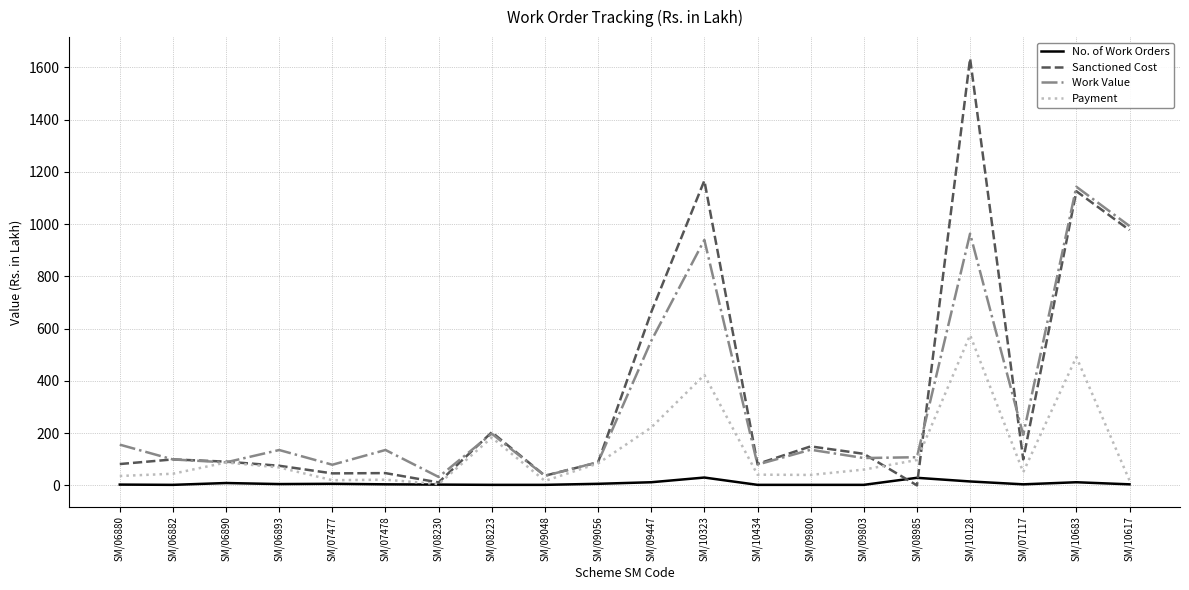

Read the Payment value at SM/08985.

97.2